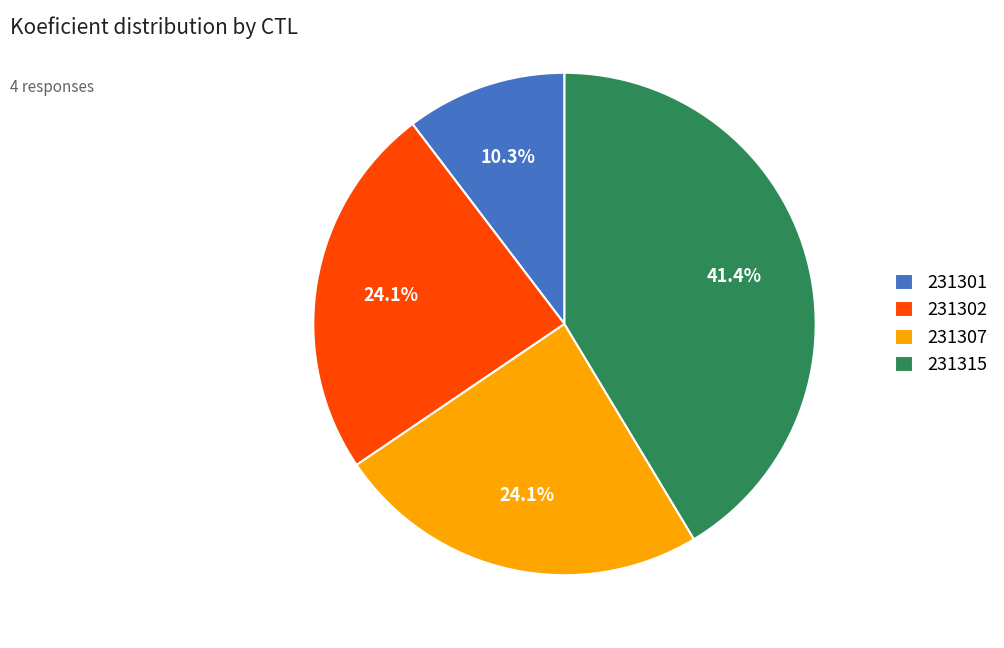

Approximately how many times larger is the value at 231301 compared to 231302?

0.4